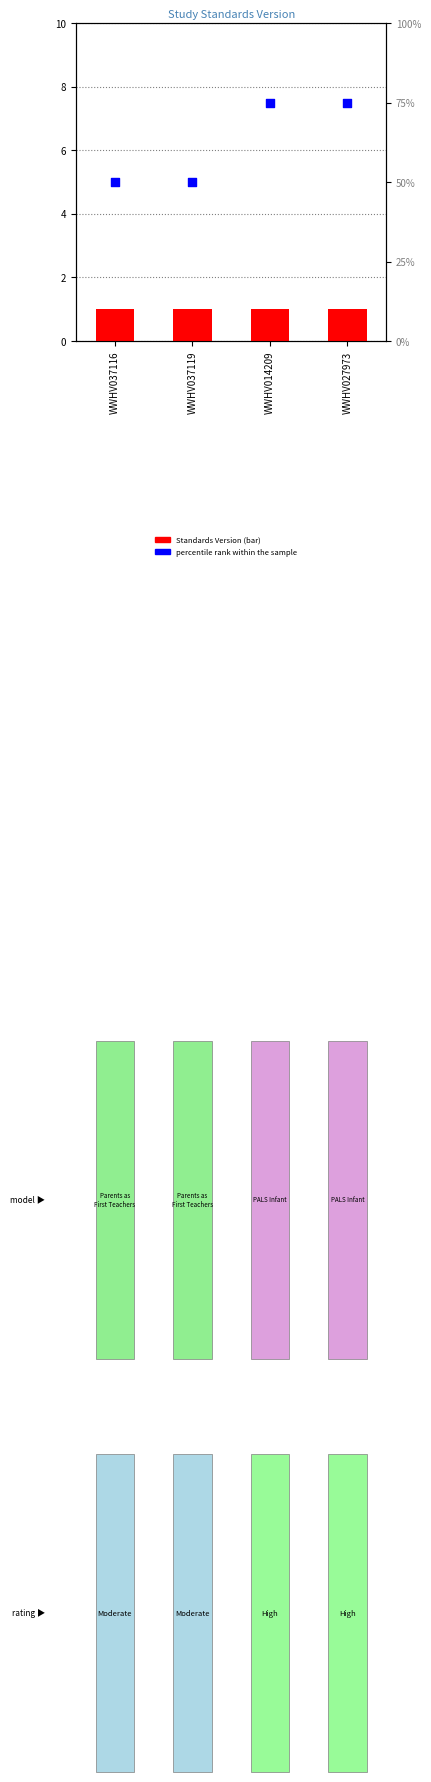

At how many categories does at least one series exceed 23?

4